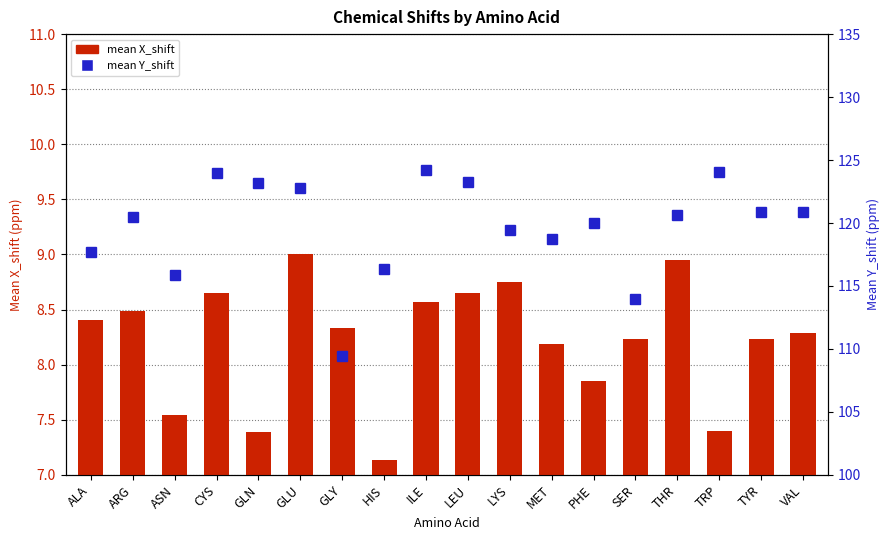

Between ARG and LEU, which series saw the biggest shift?

mean Y_shift